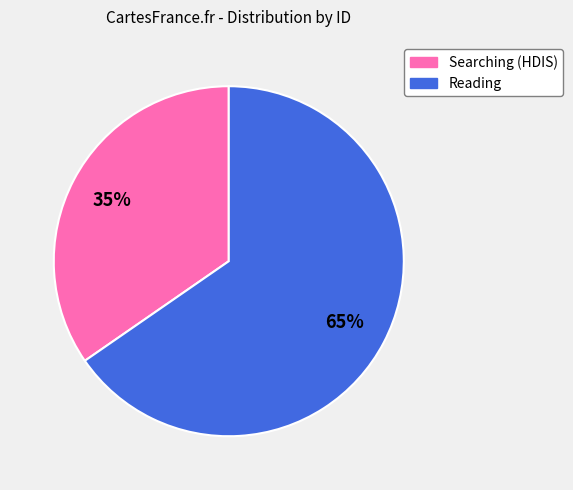

To the nearest percent, what is the average slice percentage?

50%